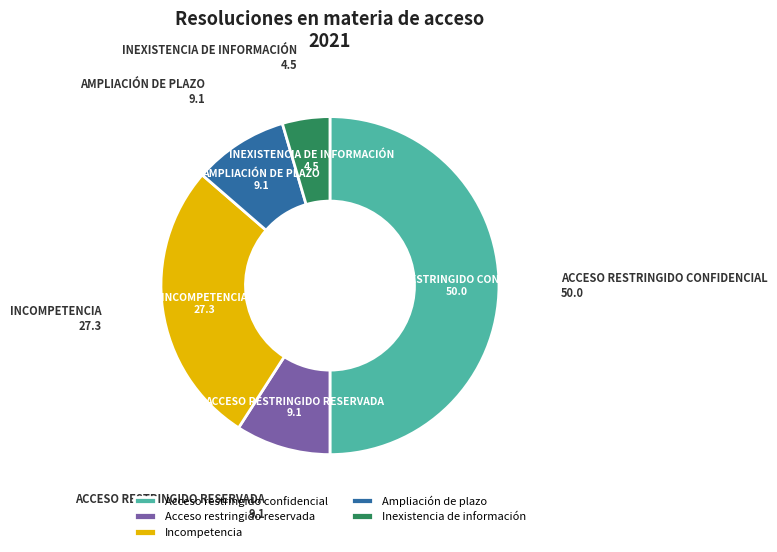

Approximately how many times larger is the value at Acceso restringido confidencial compared to Inexistencia de información?

11.0